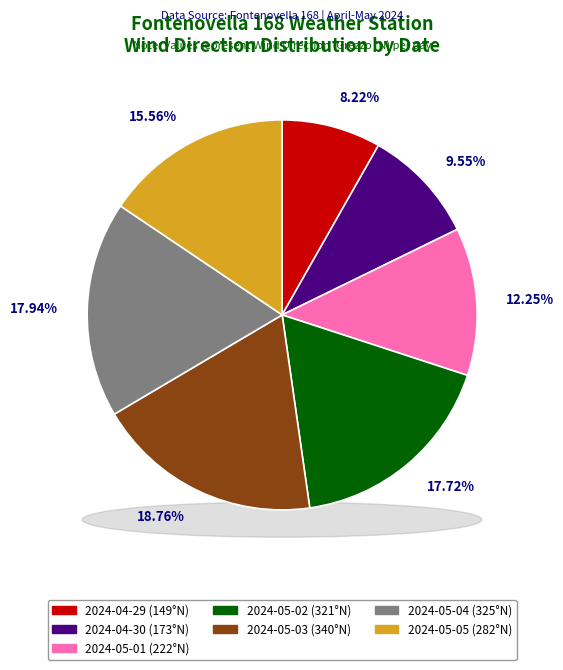

Count the number of slices in the pie.

7